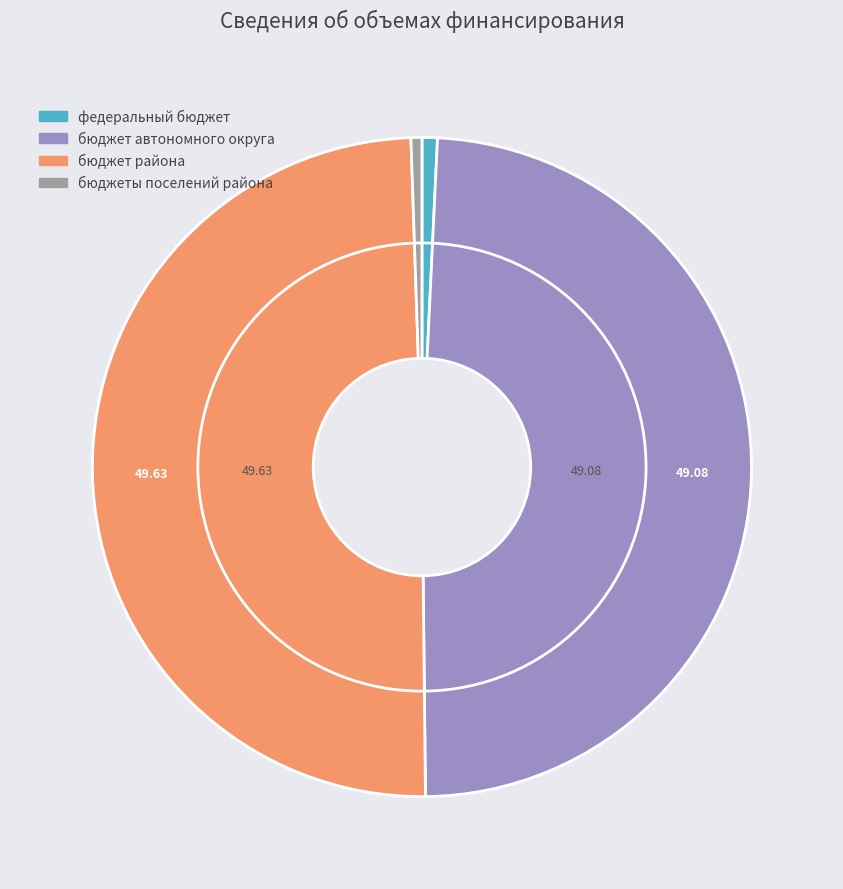

What is the smallest slice in the pie chart?

бюджеты поселений района